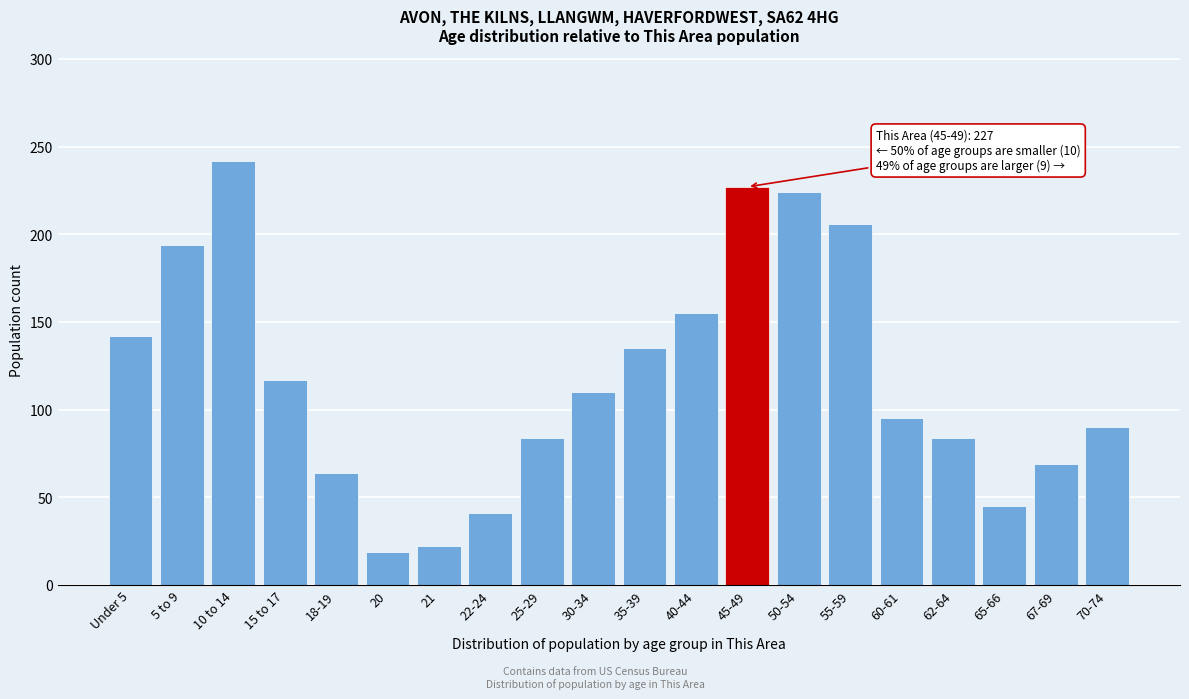

Reading right to left, list all the values displayed in this chart.

70-74=90	67-69=69	65-66=45	62-64=84	60-61=95	55-59=206	50-54=224	45-49=227	40-44=155	35-39=135	30-34=110	25-29=84	22-24=41	21=22	20=19	18-19=64	15 to 17=117	10 to 14=242	5 to 9=194	Under 5=142